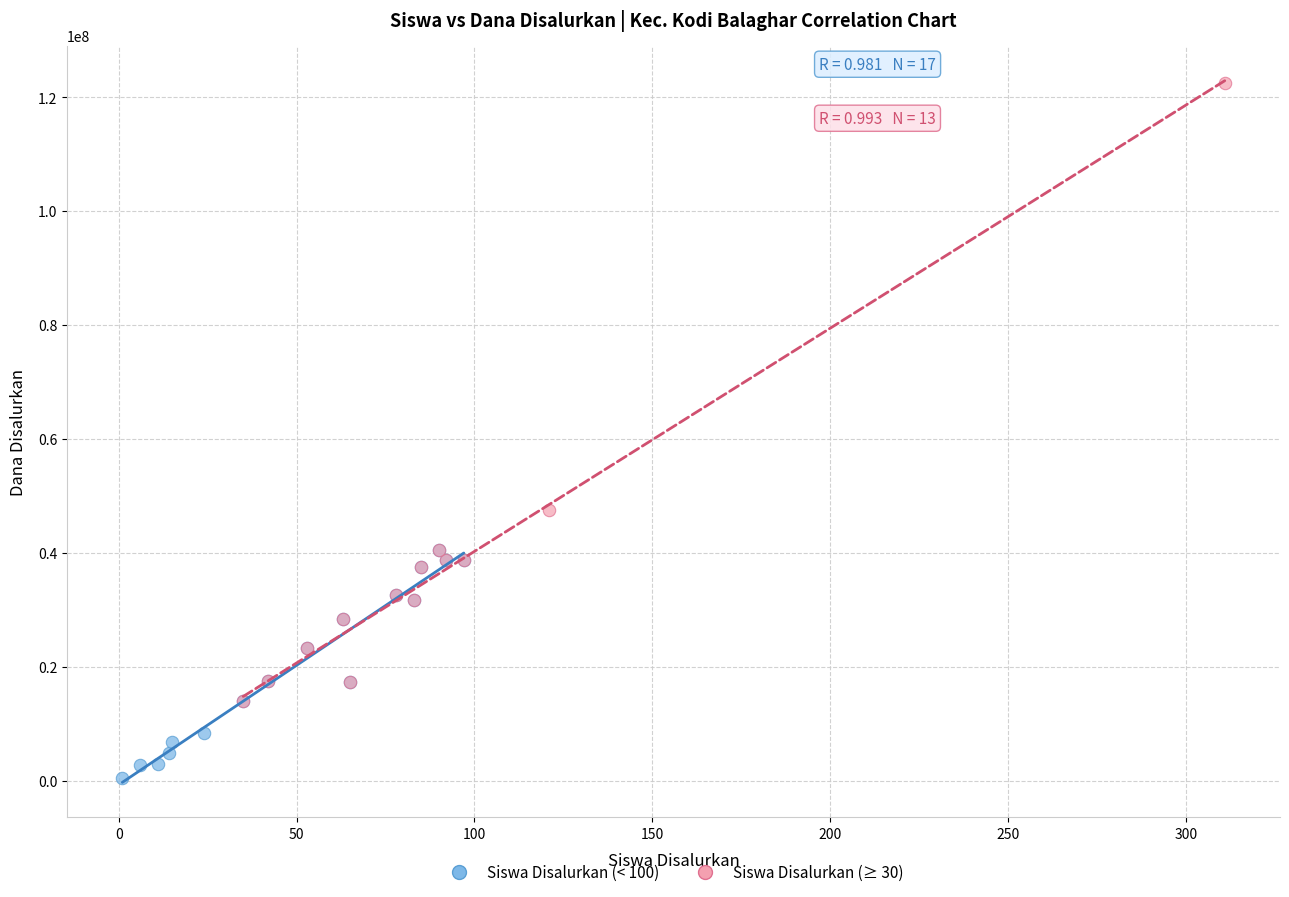

What are all the series names shown in the legend?

Siswa Disalurkan (< 100), Siswa Disalurkan (≥ 30)